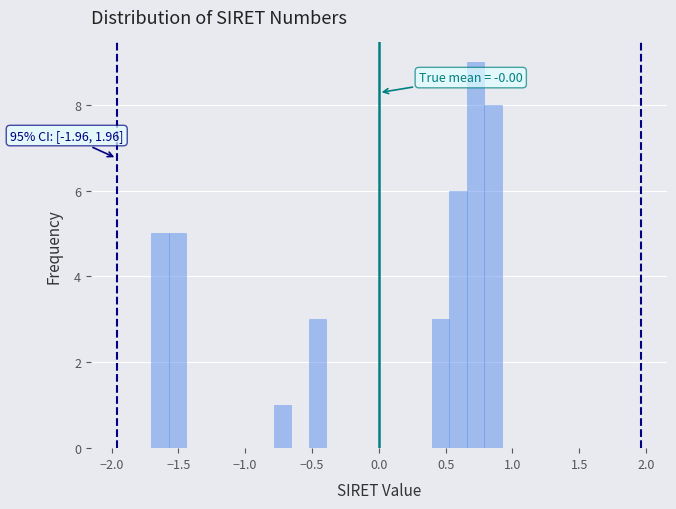

Read against the x-axis, roughly where is the centre of the tallest bar?

0.70